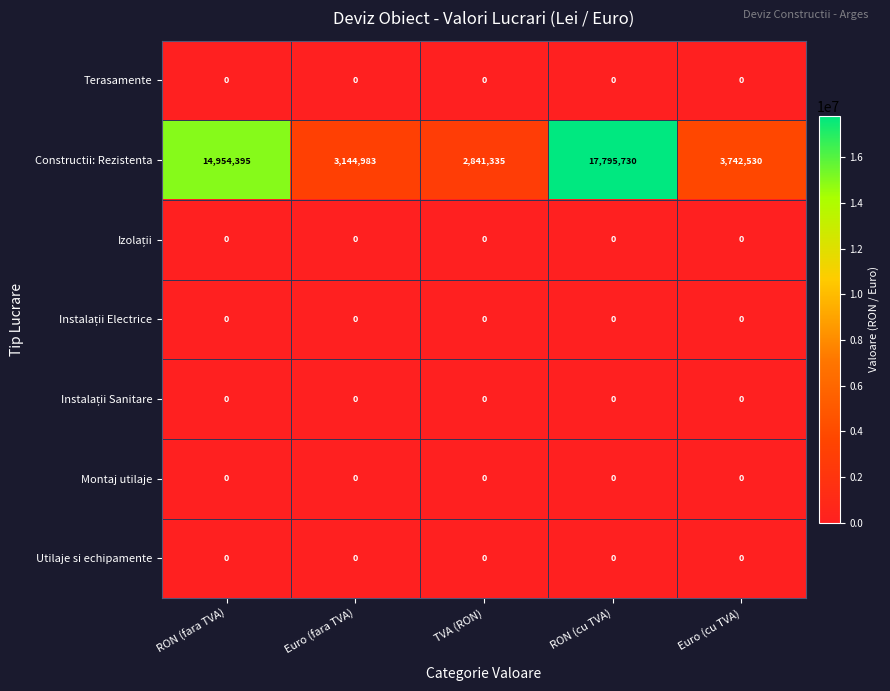

What is the total value across all series at TVA (RON)?

2841335